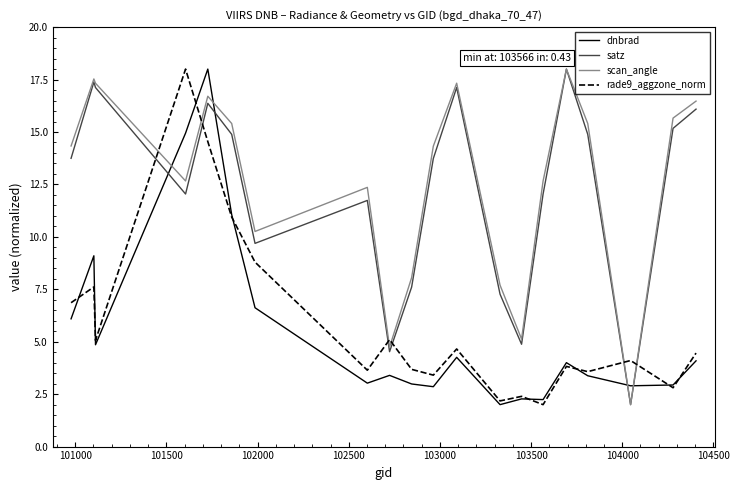

After their last crossing, which series has the higher values: dnbrad or satz?

satz